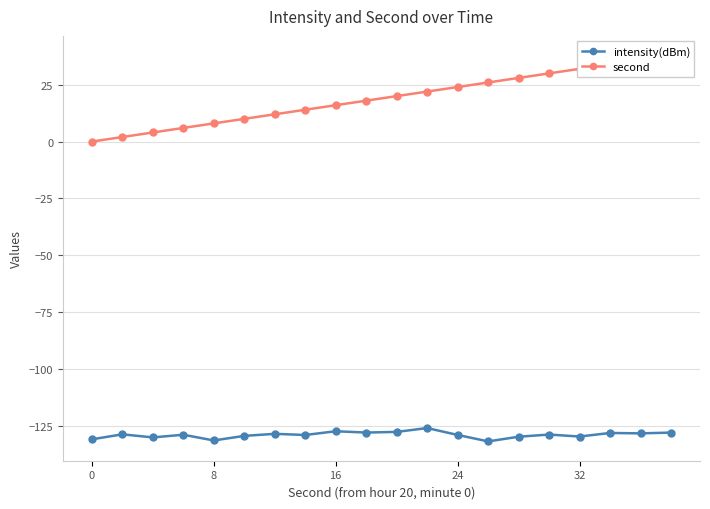

What is the lowest value of the intensity(dBm) series?

-131.9